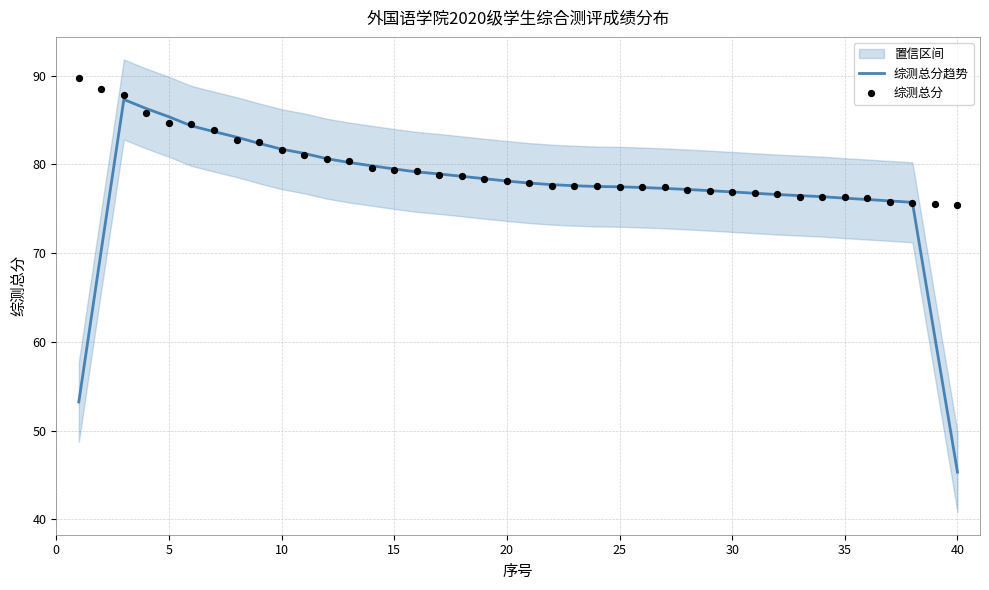

At how many categories does at least one series exceed 45?

40